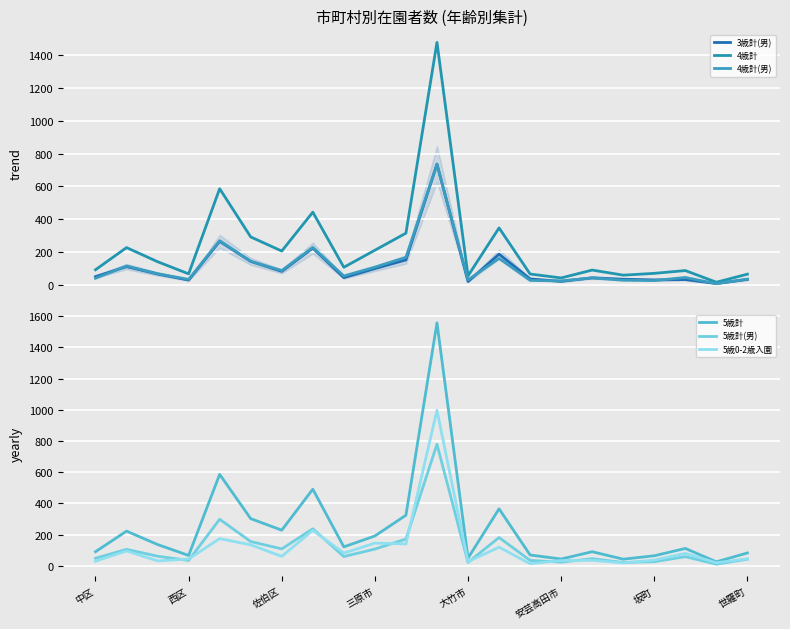

What is the average value of the 5歳0-2歳入園 series?

117